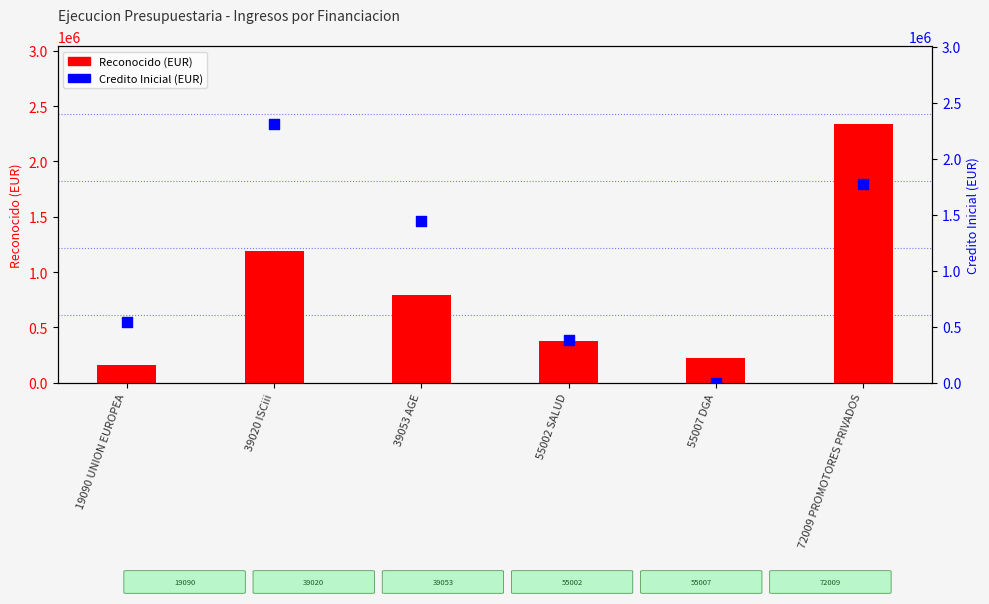

What are all the series names shown in the legend?

Reconocido (EUR), Credito Inicial (EUR)